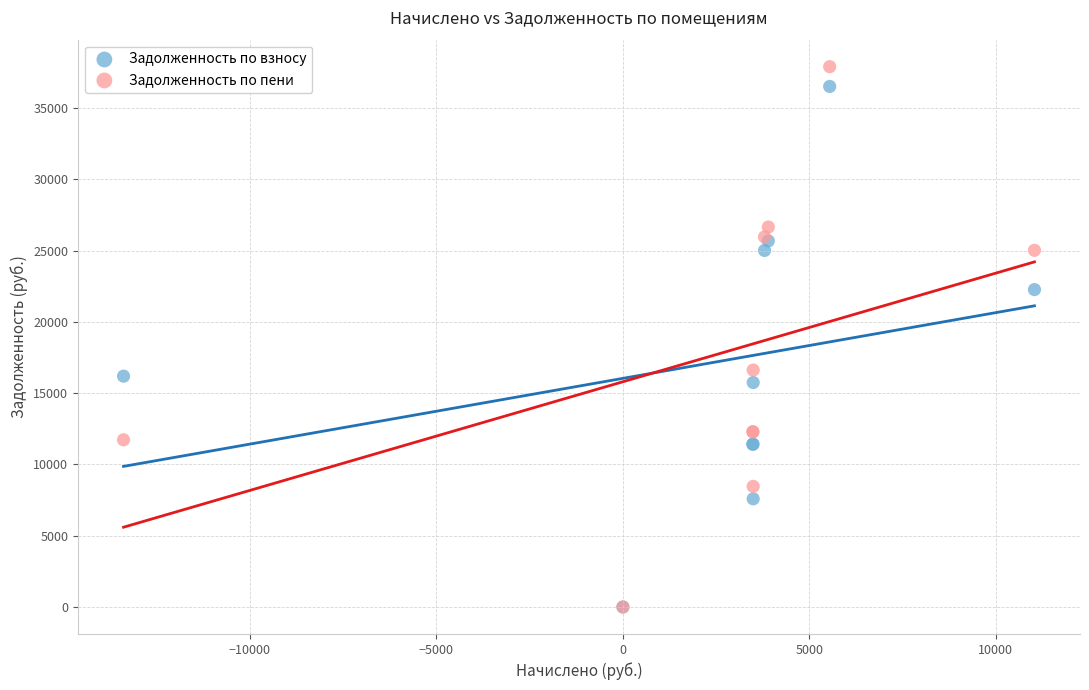

In the Задолженность по пени series, what Y value is closest to 18958?

16626.2